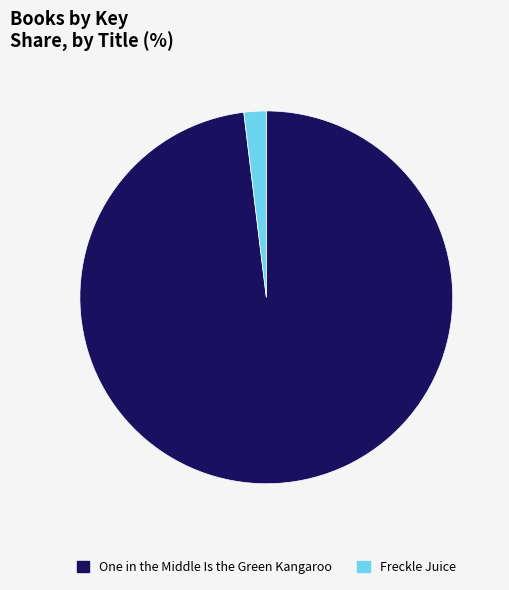

Rank the categories by value from highest to lowest.

One in the Middle Is the Green Kangaroo, Freckle Juice